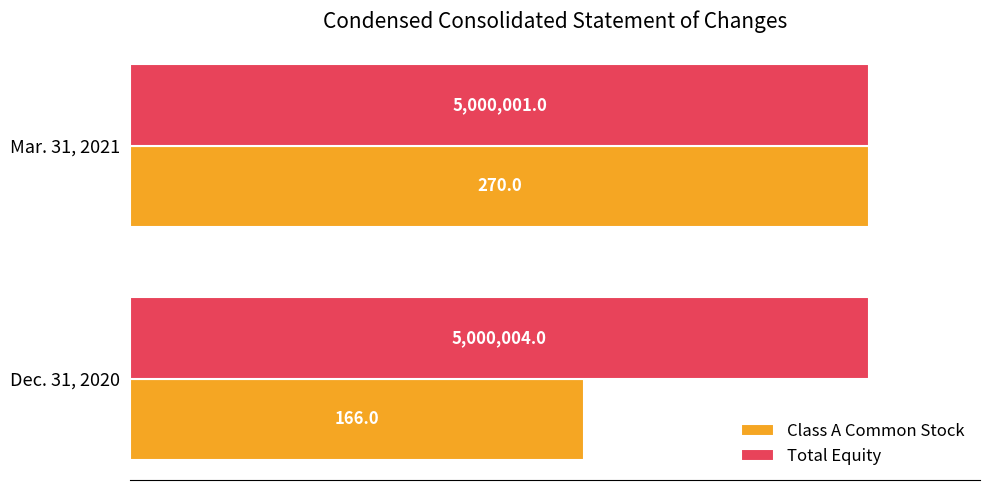

What are all the series names shown in the legend?

Class A Common Stock, Total Equity